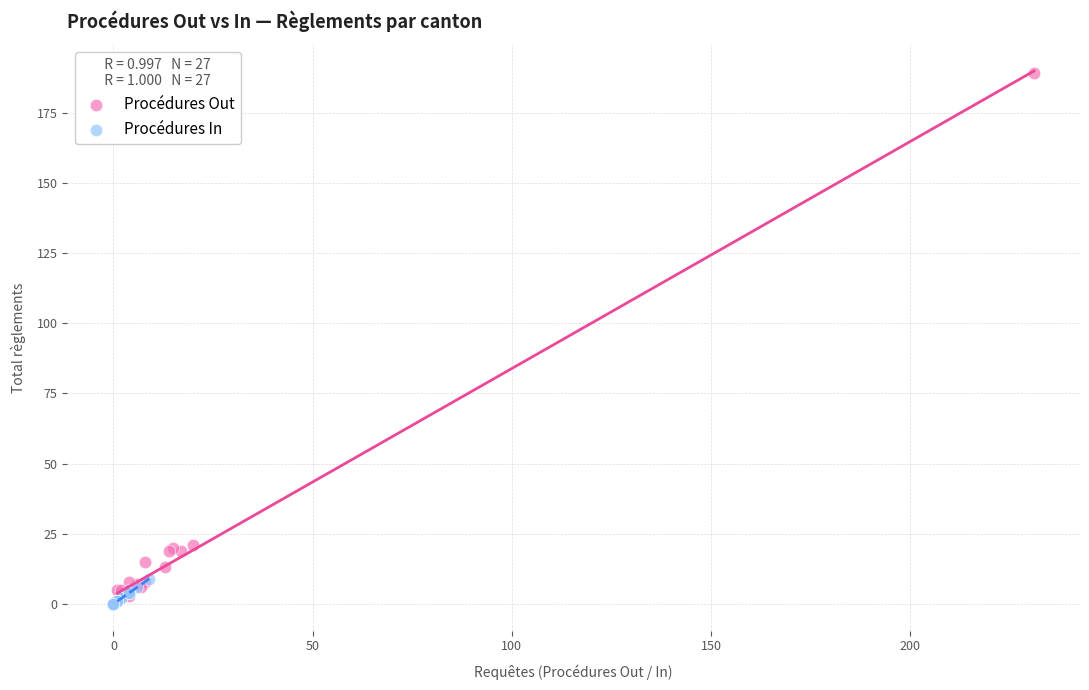

Which series has the widest spread of Y values?

Procédures Out